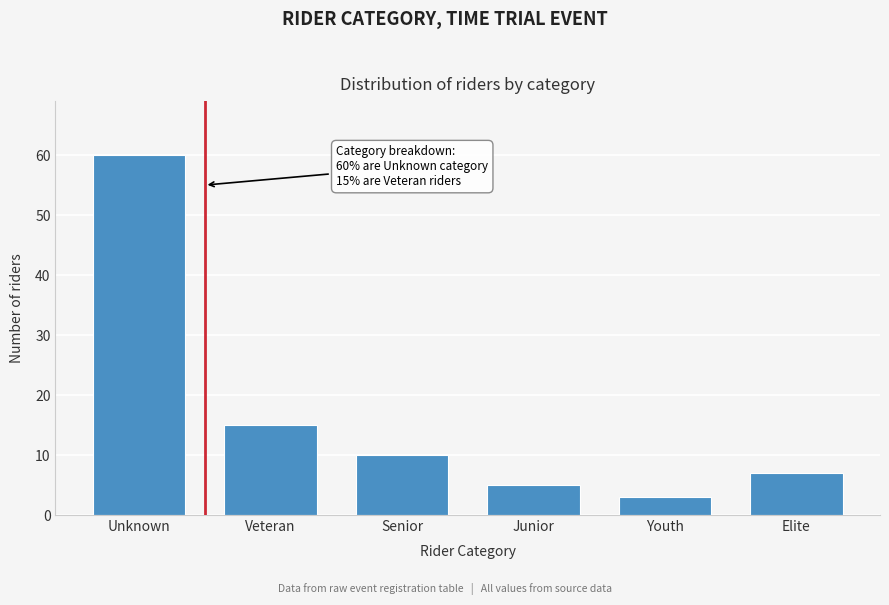

Reading left to right, transcribe all the data shown in this chart.

Unknown=60	Veteran=15	Senior=10	Junior=5	Youth=3	Elite=7